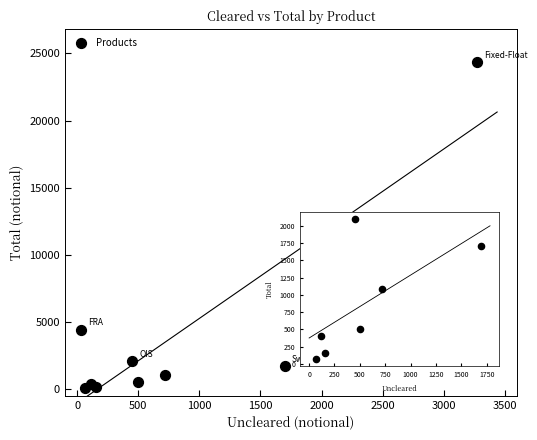

What Y value in the scatter plot is closest to 12218?

4427